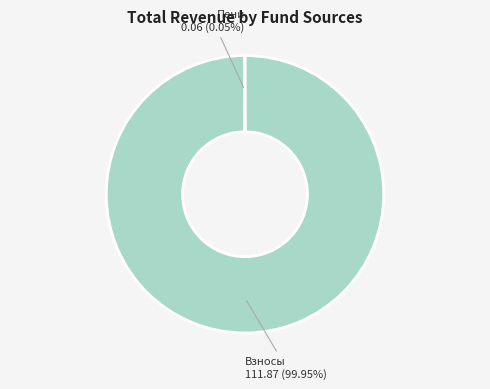

Is Взносы the majority of the pie?

Yes